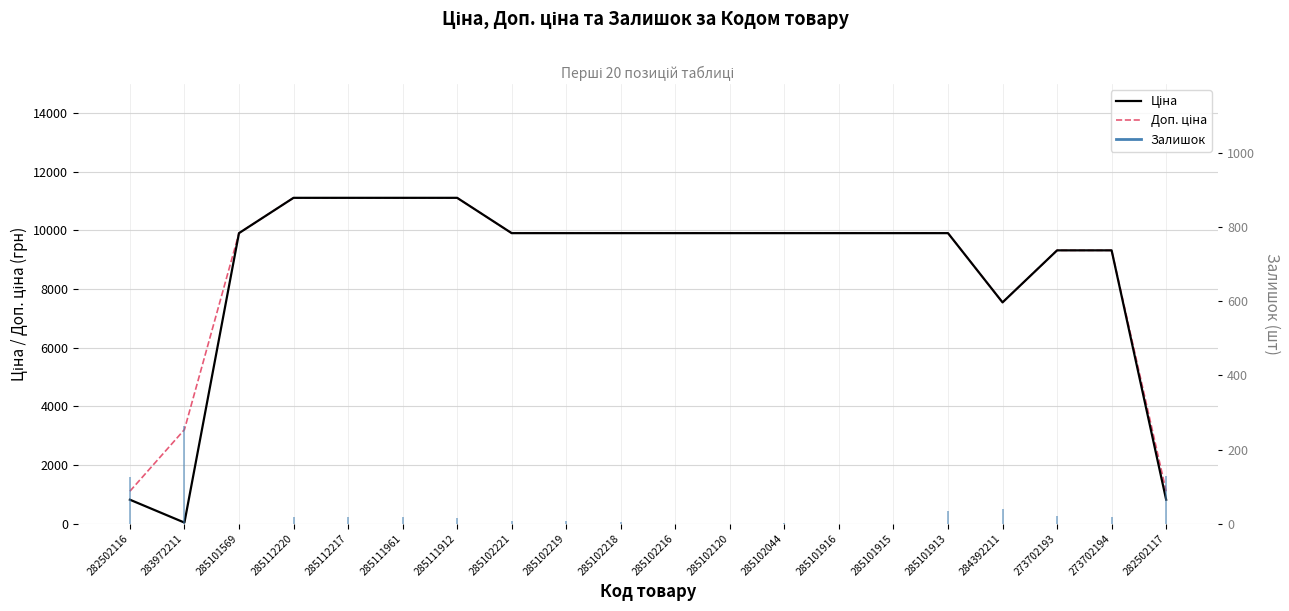

What is the sum of the Ціна values at 282502117 and 285101916?

10721.5